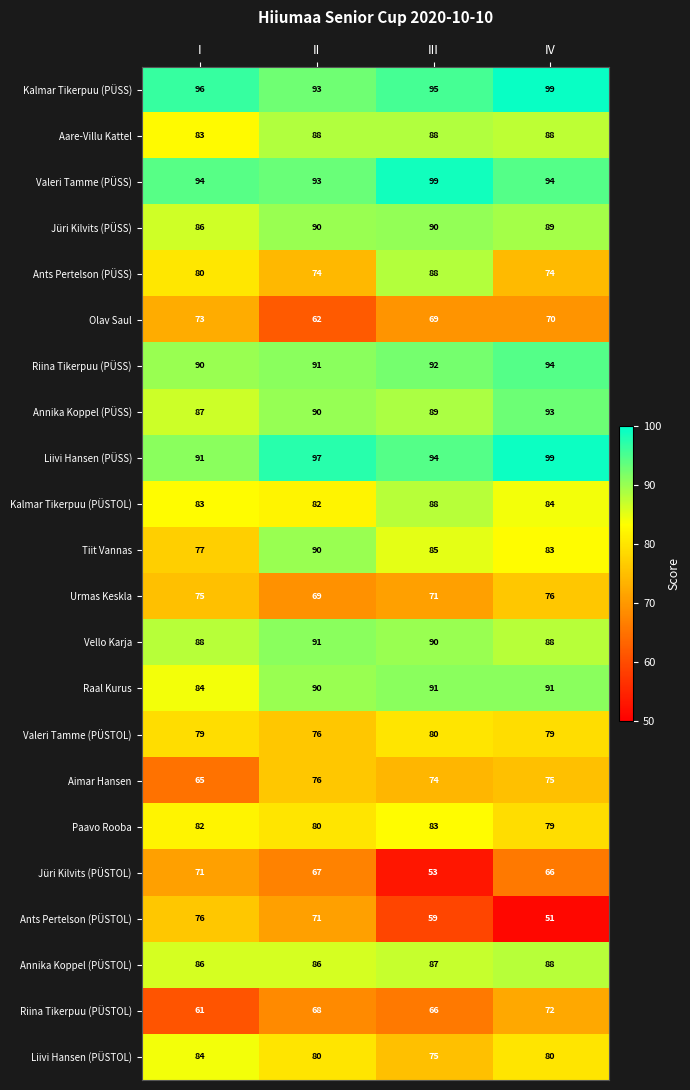

At how many categories does at least one series exceed 77?

4